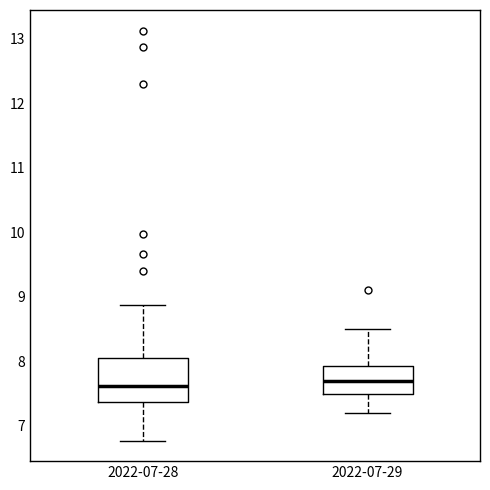

Reading left to right, transcribe this box plot: for each box, give where its median line is, the range the box spans, and where its two whiskers end, as read against the y-axis. The values are not printed on the chart, so give them approximately, as read against the axis.

2022-07-28: median 7.6, box 7.4 to 8.1, whiskers 6.8 to 8.9
2022-07-29: median 7.7, box 7.5 to 7.9, whiskers 7.2 to 8.5